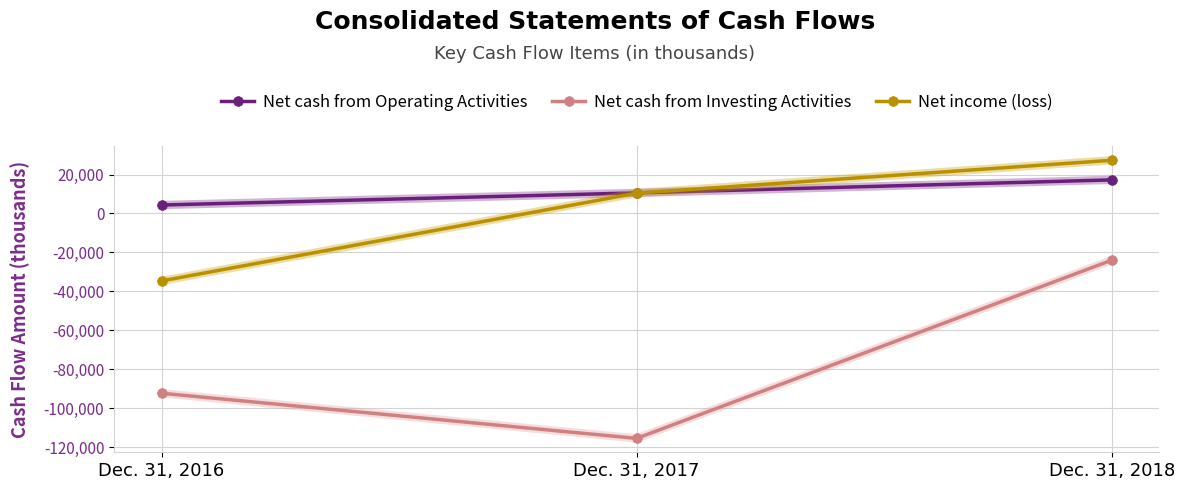

Where does the Net cash from Investing Activities series first go above -92337?

Dec. 31, 2018